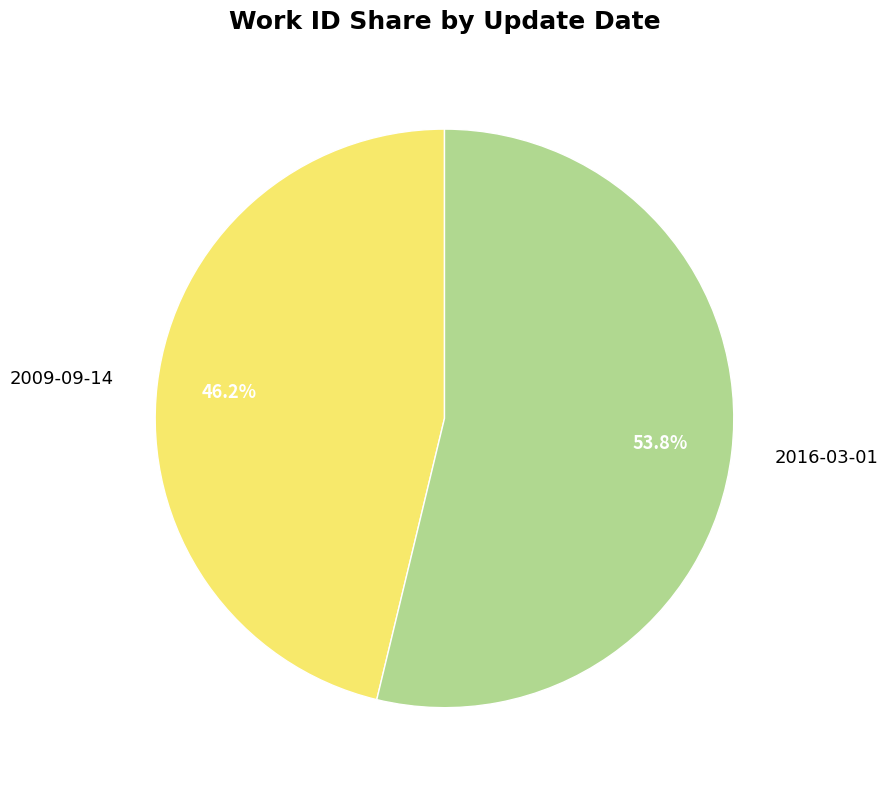

Which slice represents more than half of the pie?

2016-03-01